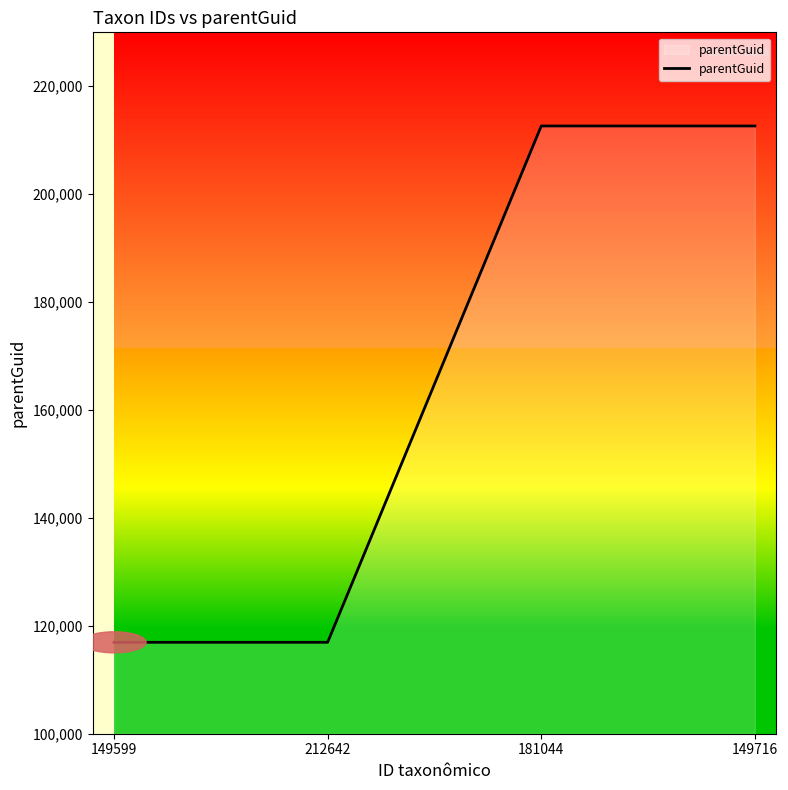

What is the change in value from 212642 to 149716?

+95699